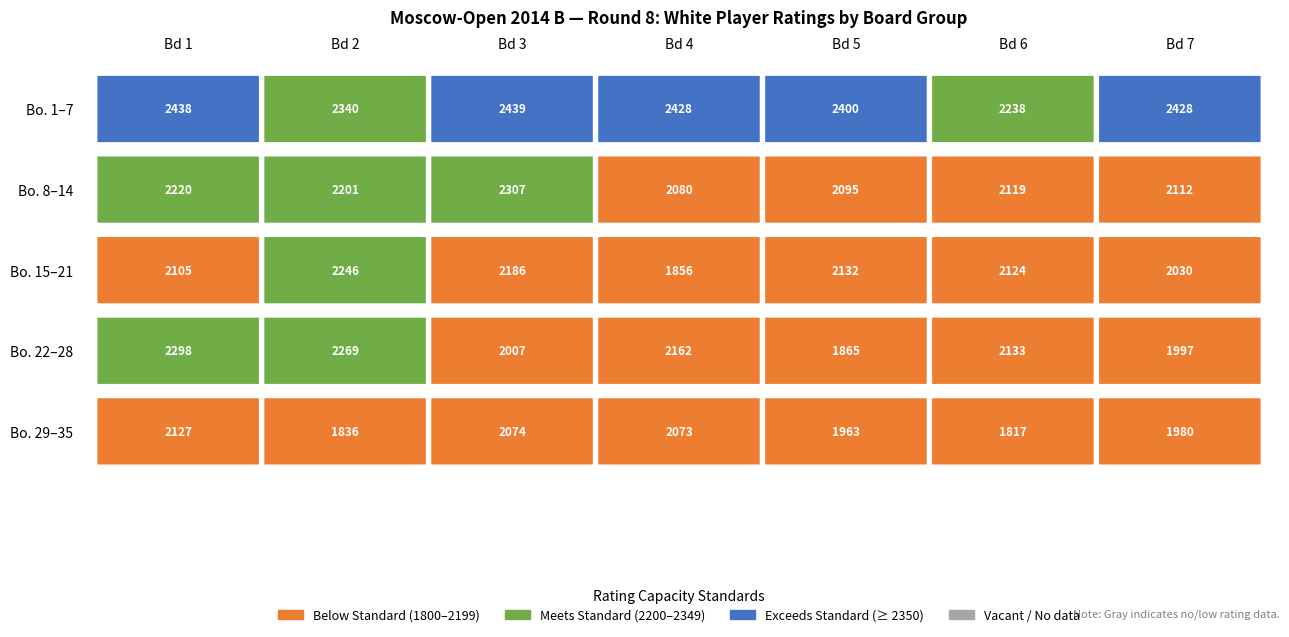

At how many categories does at least one series exceed 2249?

6